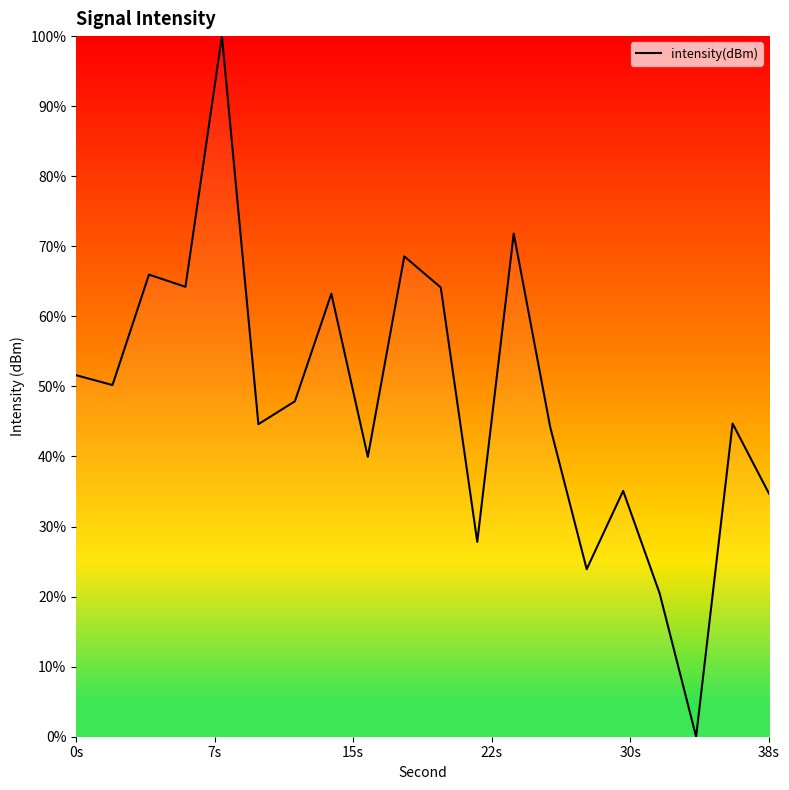

What is the difference between the maximum and minimum values?

100.0